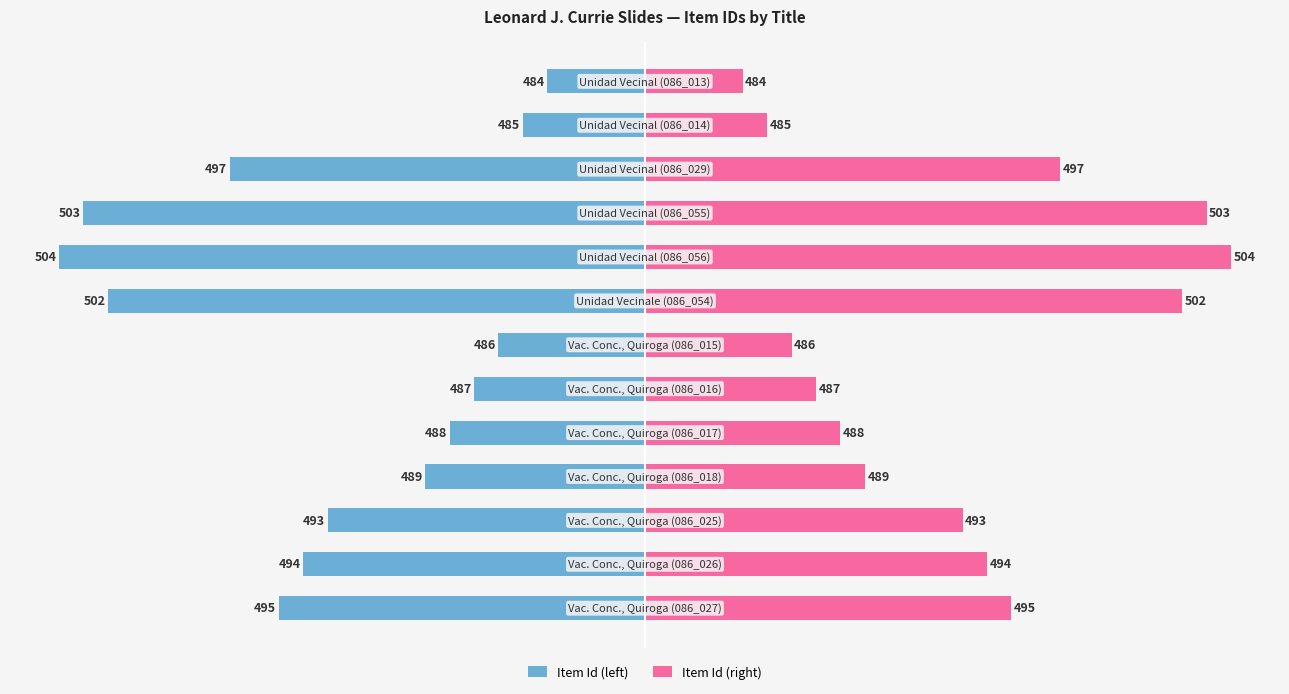

Which series has the widest spread of values?

Item Id (left)